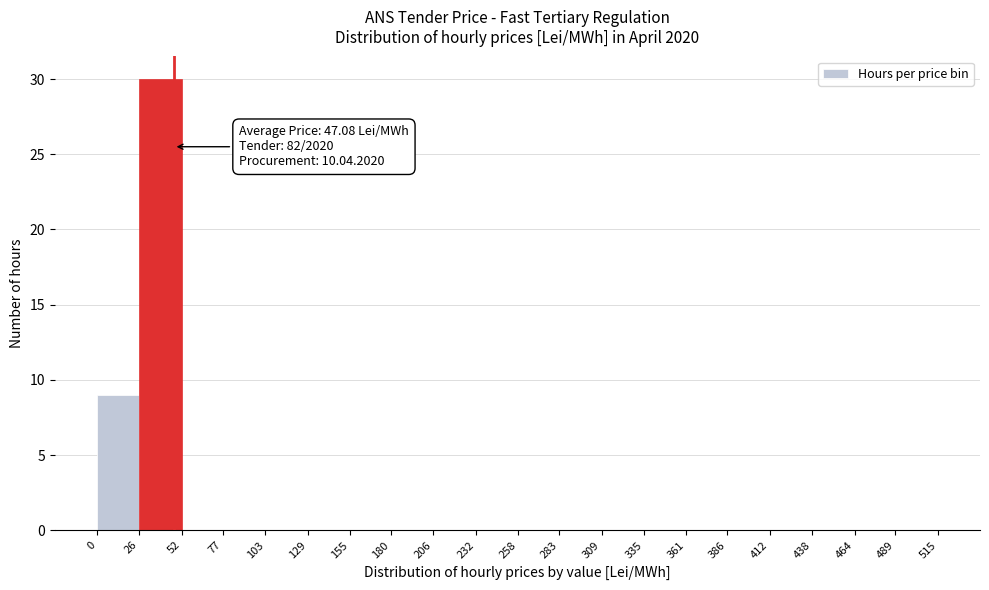

Which range on the x-axis has the tallest bar?

26 to 52